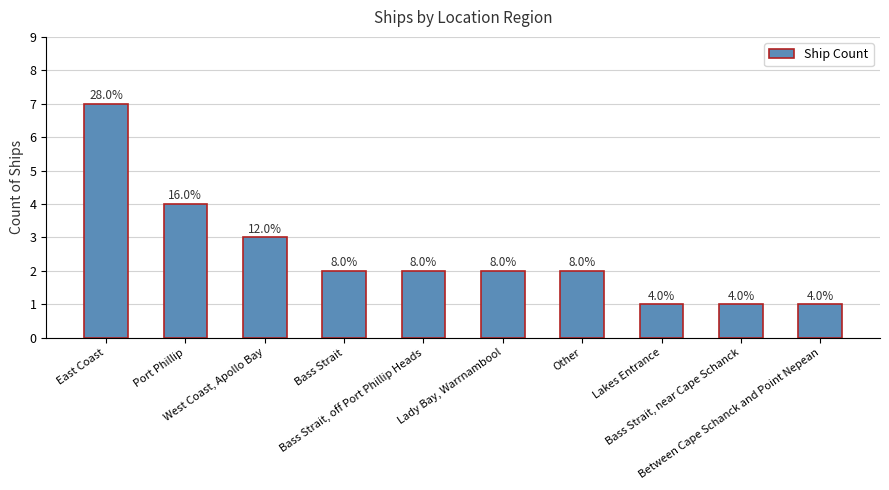

Read the value at Bass Strait.

2